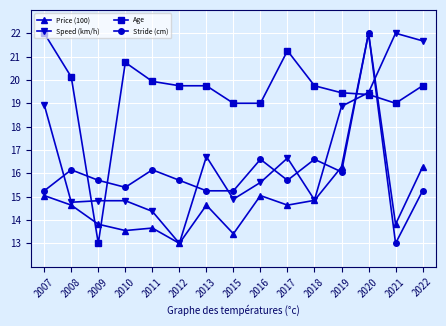

What is the spread (max minus min) of values at 2013?

5.1